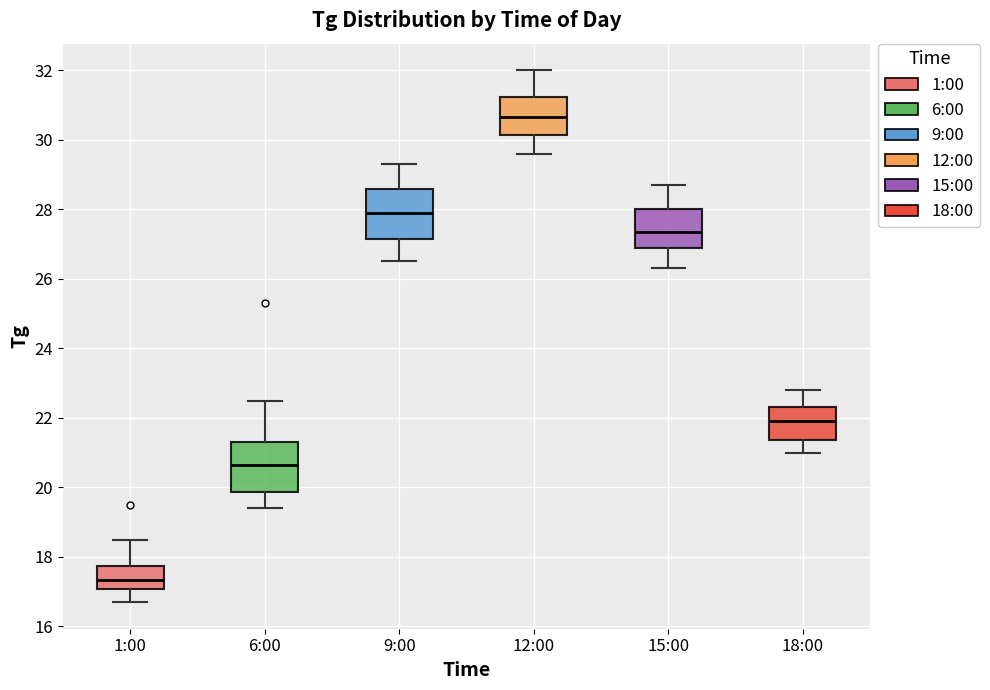

Where is the upper edge of the box for 12:00 on the y-axis? The values are not printed on the chart, so give them approximately, as read against the axis.

31.2